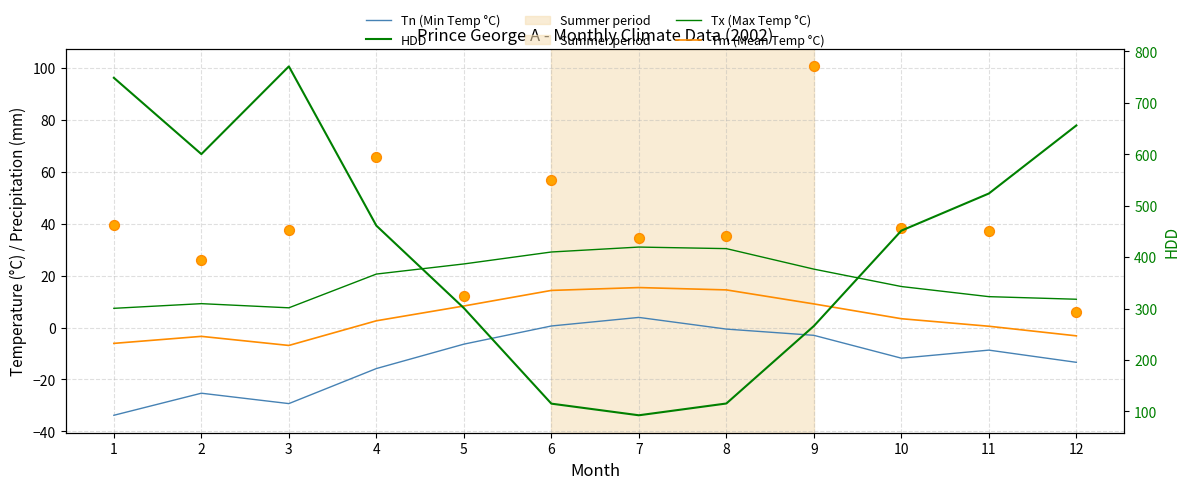

Which series has the largest total across all categories?

HDD